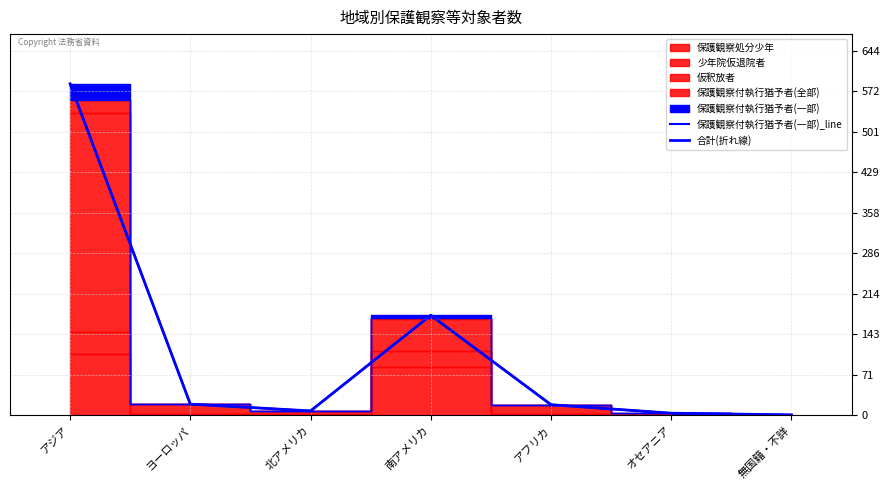

True or false: 合計(折れ線) and 保護観察付執行猶予者(一部)_line intersect in this chart.

False